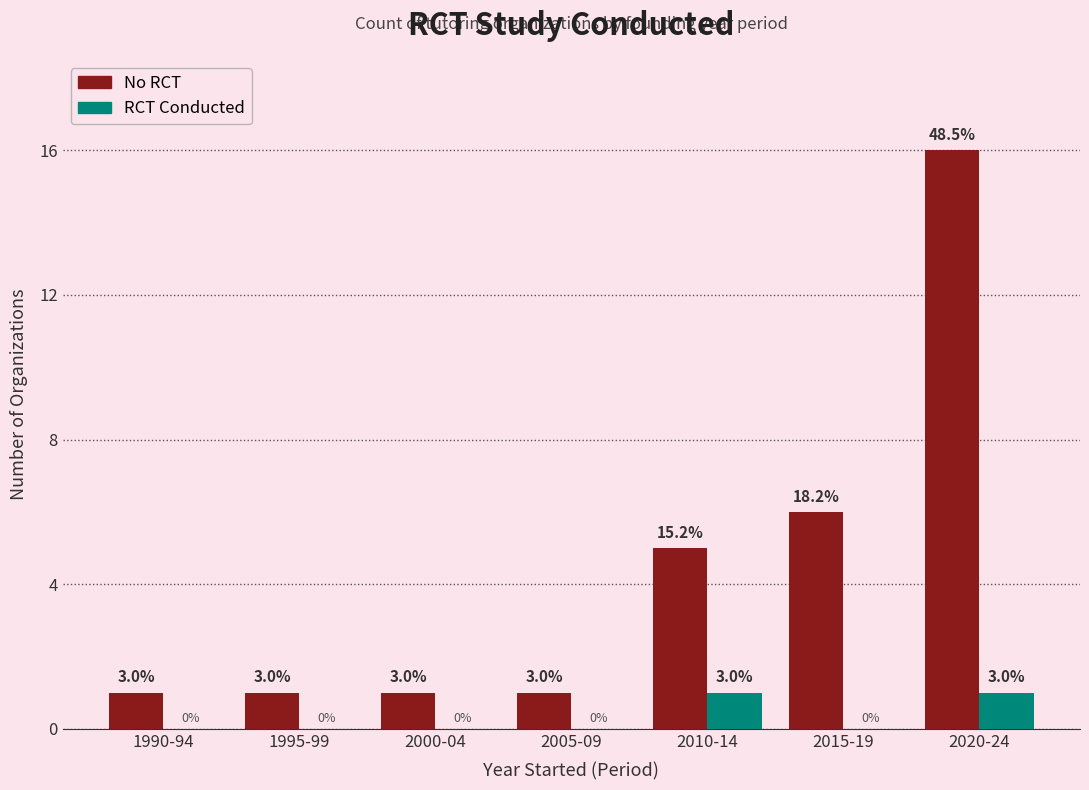

What are all the series names shown in the legend?

No RCT, RCT Conducted